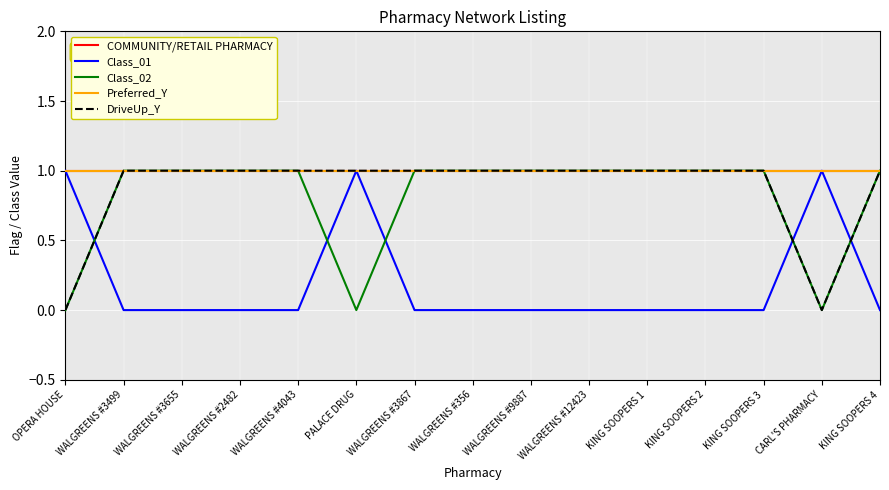

Does the chart display data point markers on the line(s)?

No